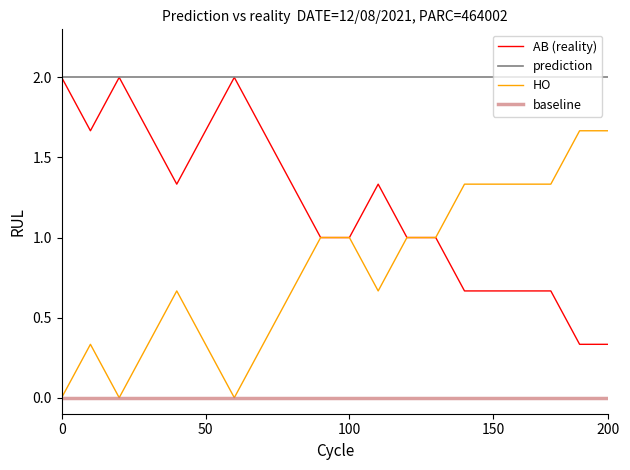

What is the value of the AB point at the 13th from the left?

1.0